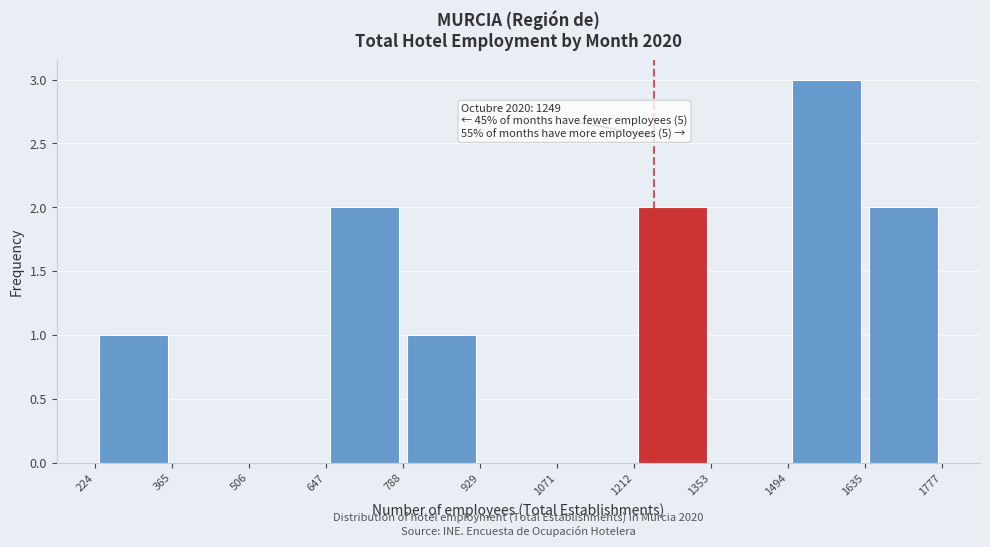

Which range on the x-axis has the tallest bar?

1494 to 1635